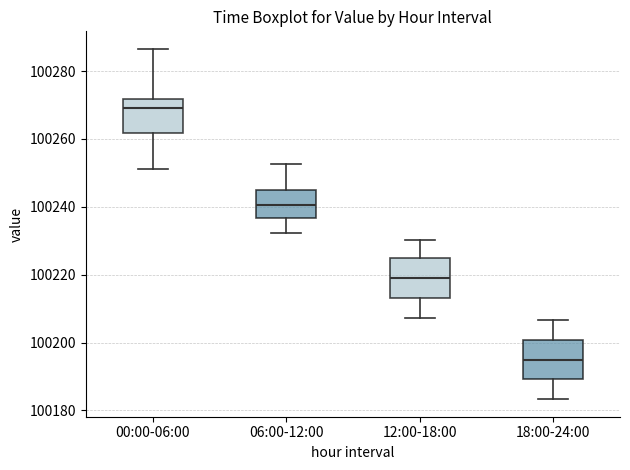

Where does the median line of the box for 12:00-18:00 sit on the y-axis? The values are not printed on the chart, so give them approximately, as read against the axis.

100220